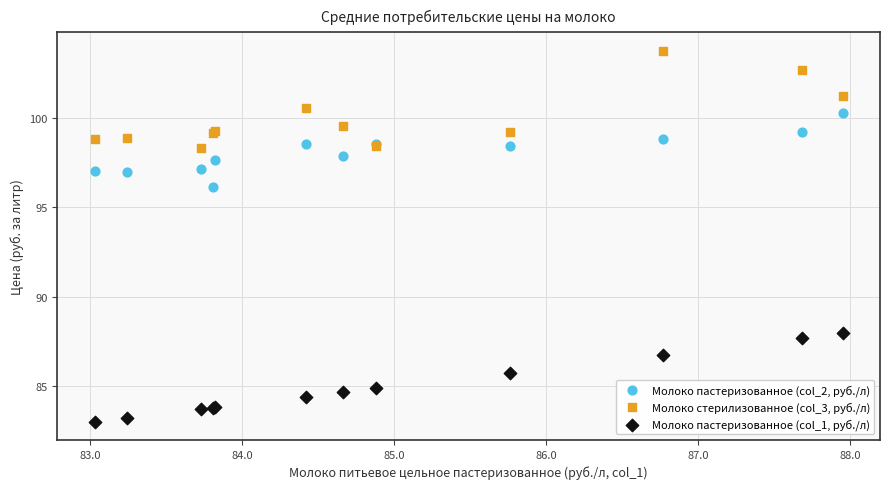

Which series reaches the maximum Y coordinate?

Молоко стерилизованное (col_3, руб./л)